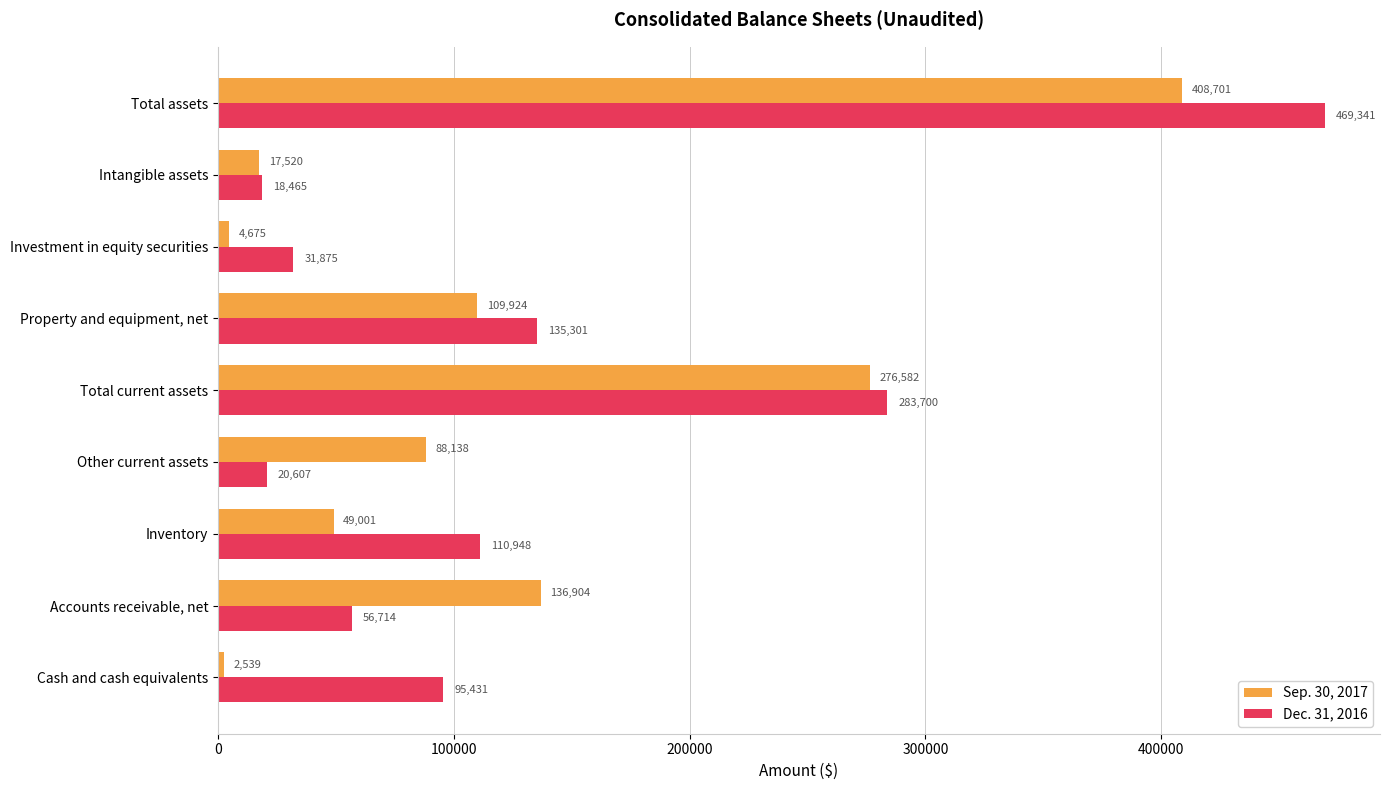

What is the difference between the second highest and minimum values in the Sep. 30, 2017 series?

274043